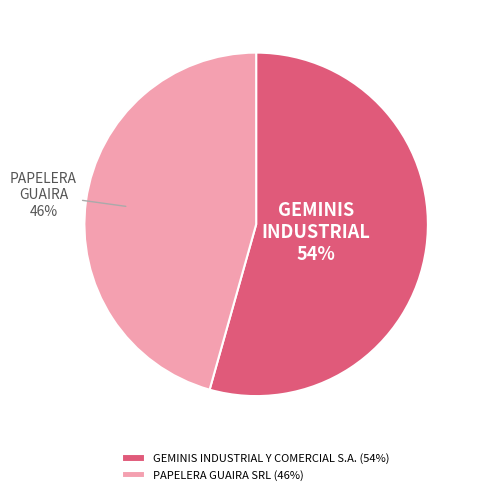

To the nearest percent, what is the combined percentage of PAPELERA GUAIRA SRL (46%) and GEMINIS INDUSTRIAL Y COMERCIAL S.A. (54%)?

100%